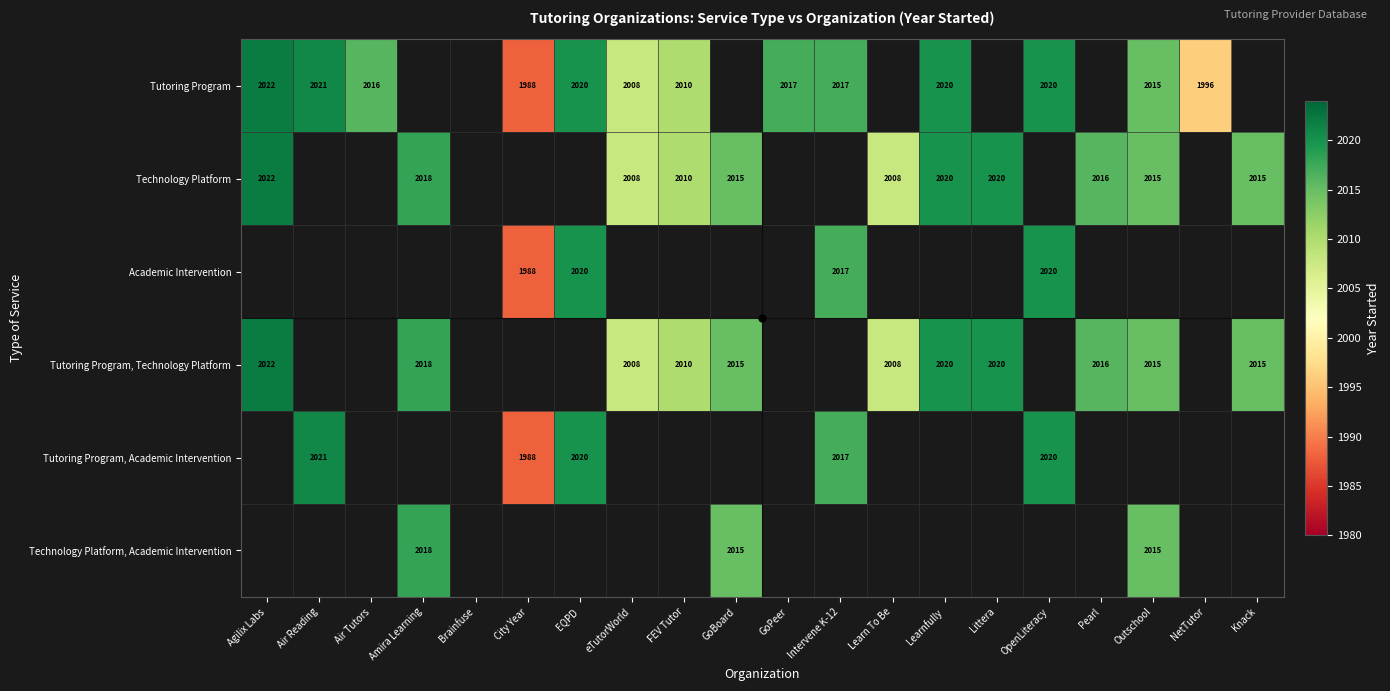

True or false: Tutoring Program has a value of 3317 at Air Tutors.

False